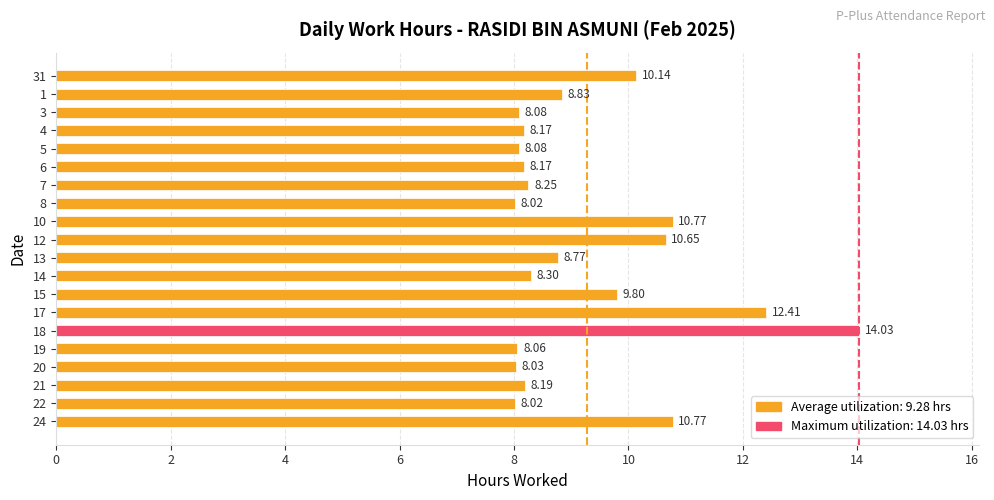

What is the change in value from 22 to 14?

+0.3